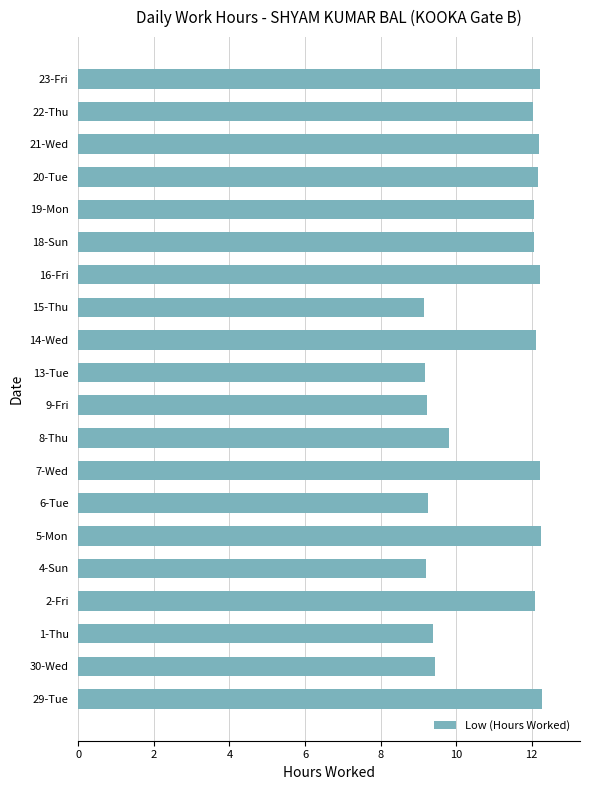

Where is the data nearest to the value 10?

8-Thu